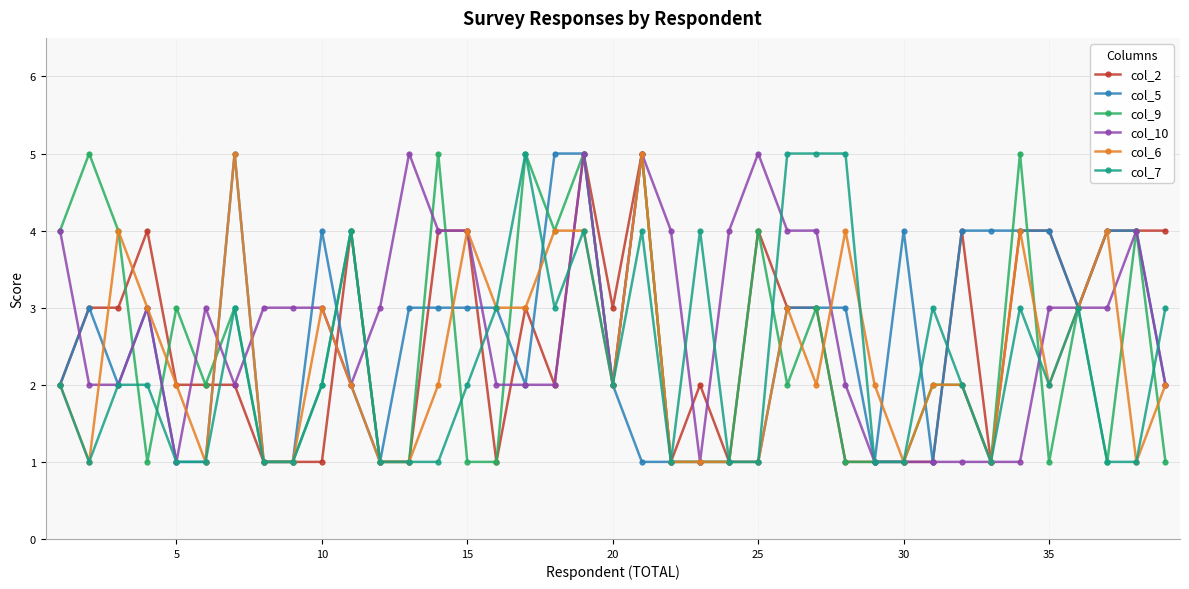

What is the value of the col_6 point at the 11th from the left?

2